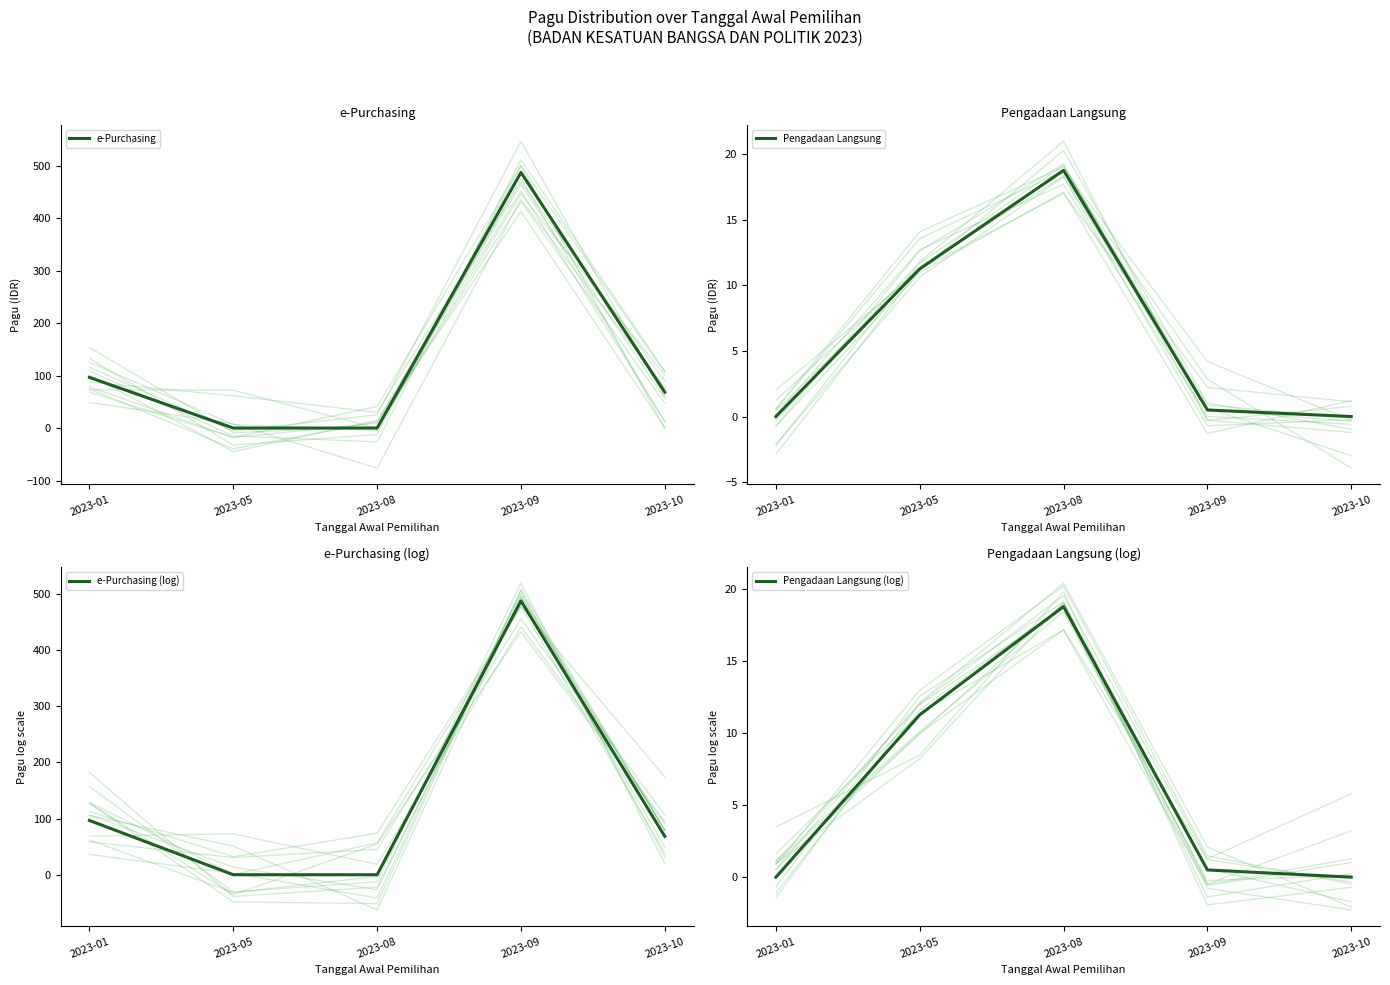

What is the average value of the Pengadaan Langsung series?

6.1